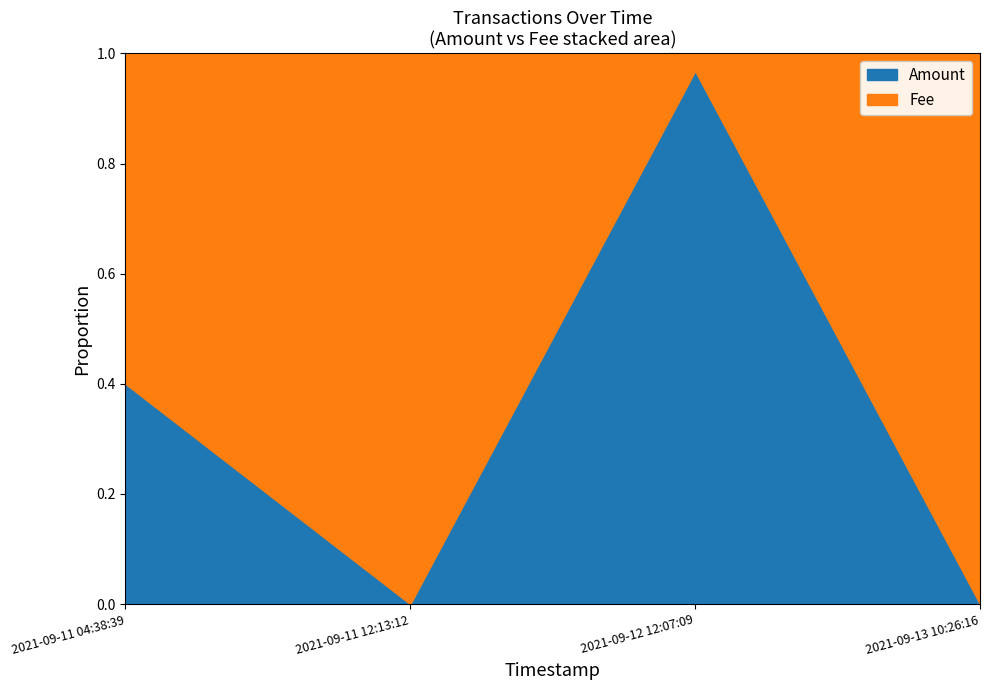

True or false: Amount has a value of 1.6 at 2021-09-12 12:07:09.

False